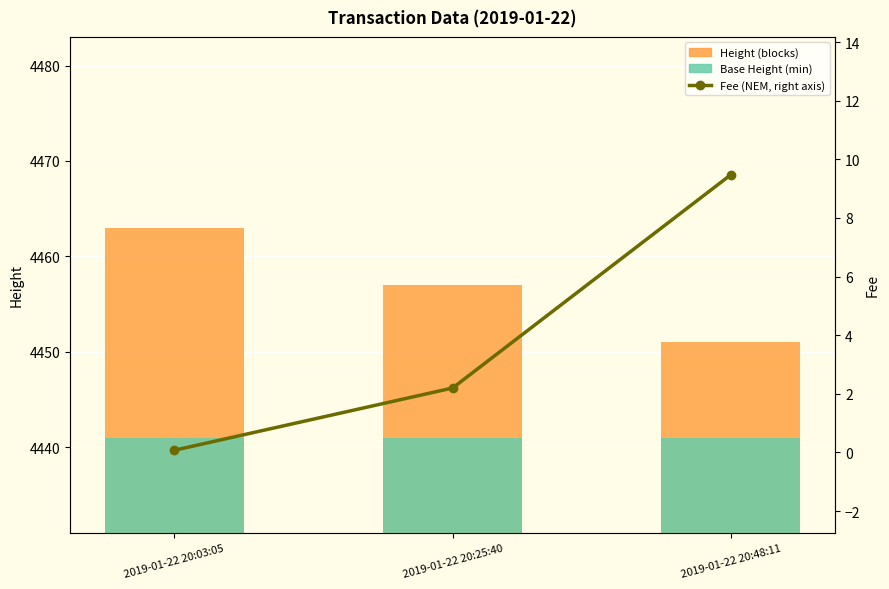

Between 2019-01-22 20:25:40 and 2019-01-22 20:48:11, which is larger?

2019-01-22 20:25:40